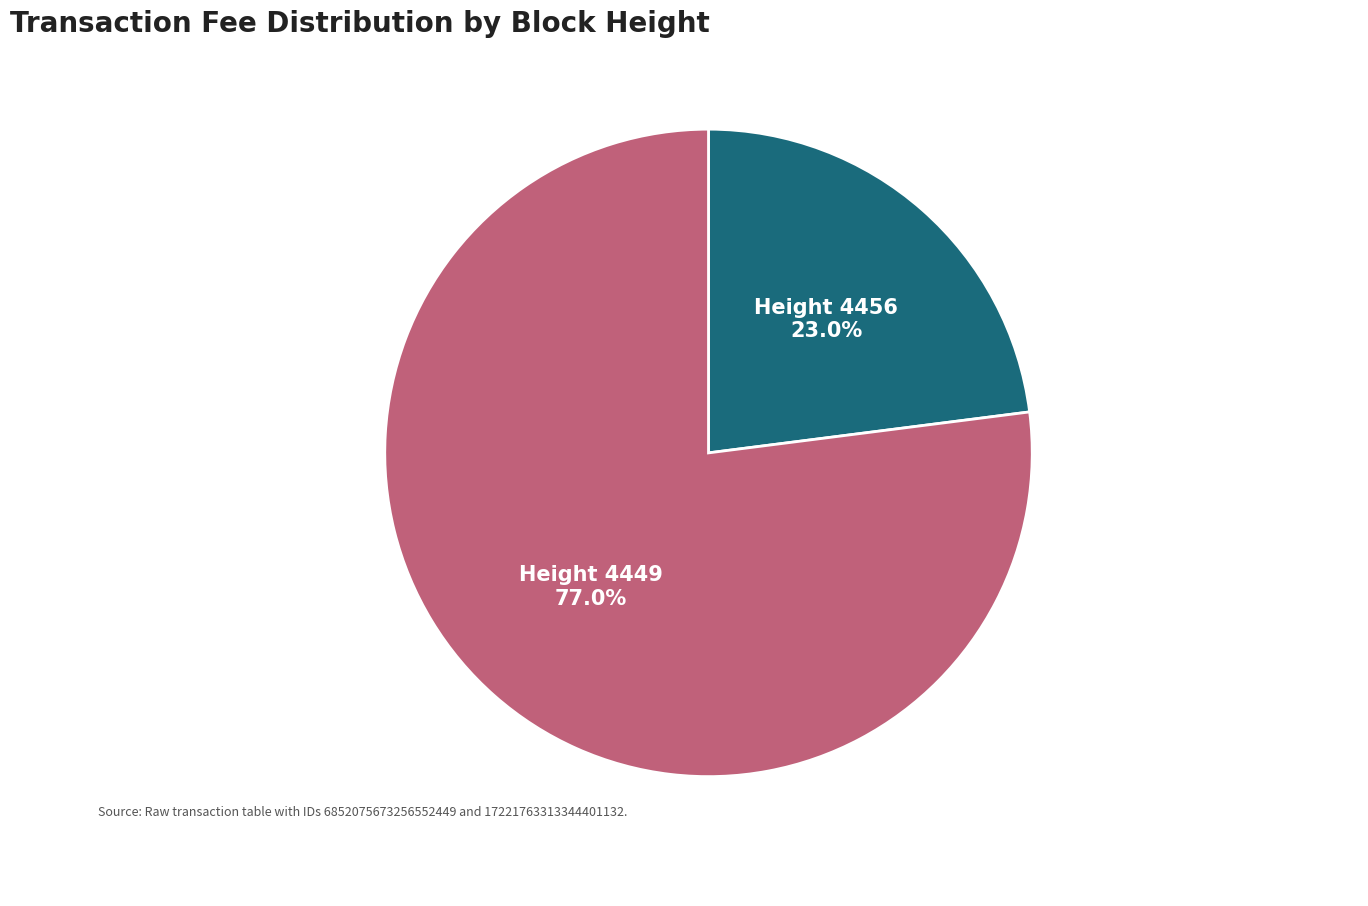

Is there a majority slice in this chart?

Yes